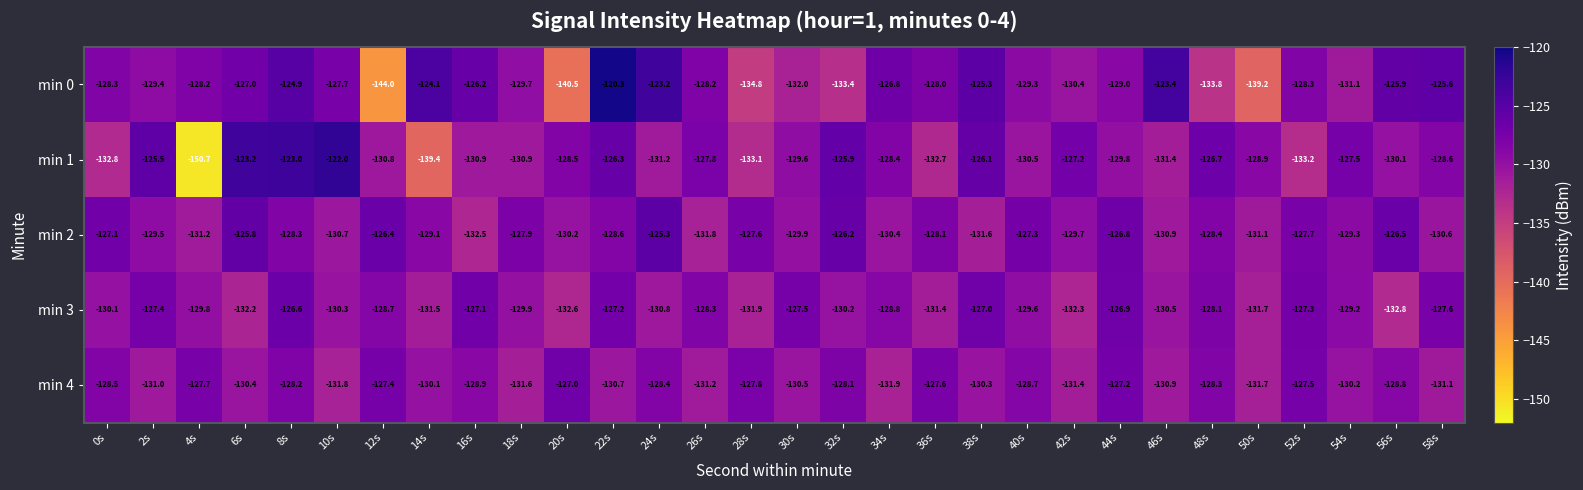

The value of min 4 at 4s is -190.8. True or false?

False